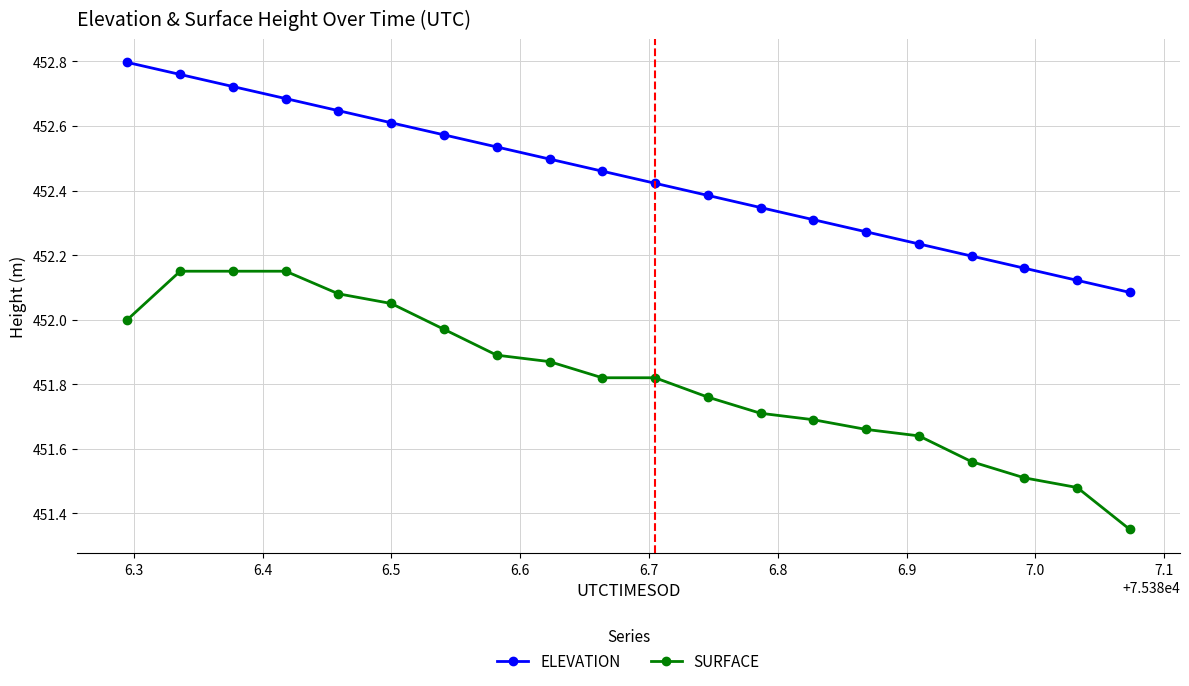

What is the difference between the maximum and minimum values in the SURFACE series?

0.8